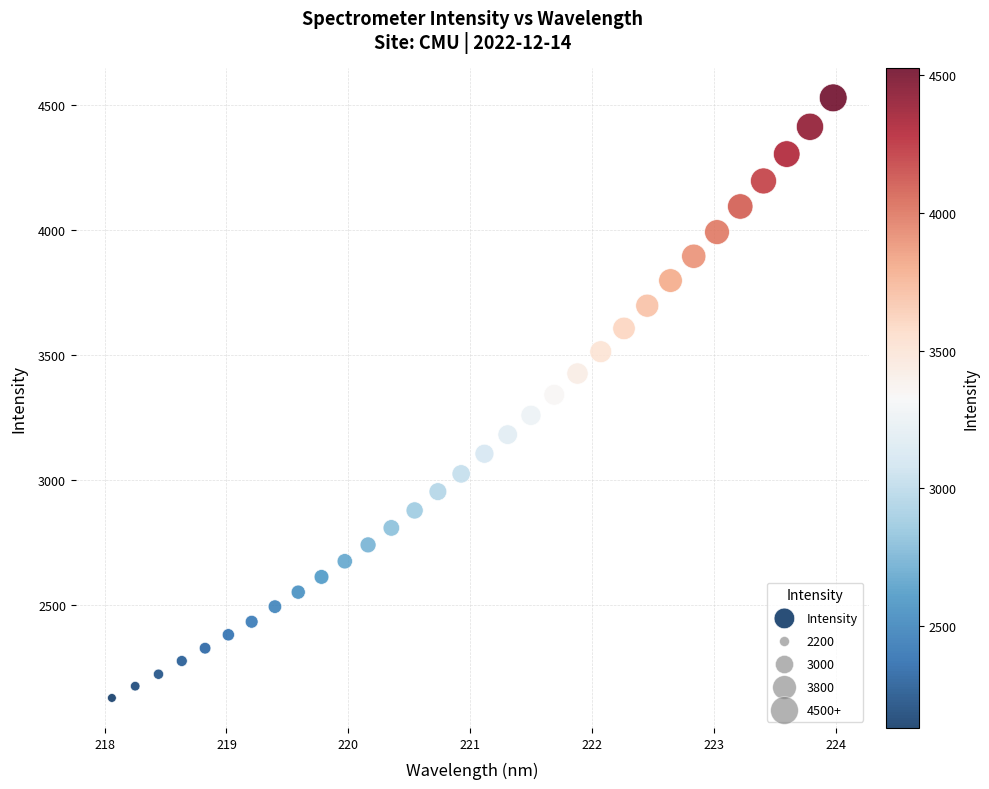

What is the range of X values (max minus min)?

5.9